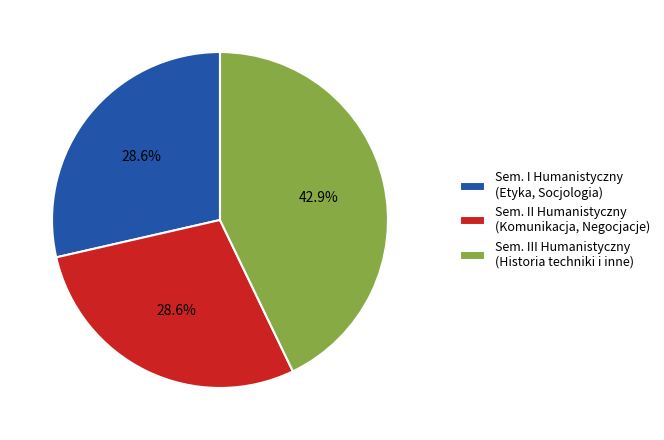

How many slices are in this pie chart?

3